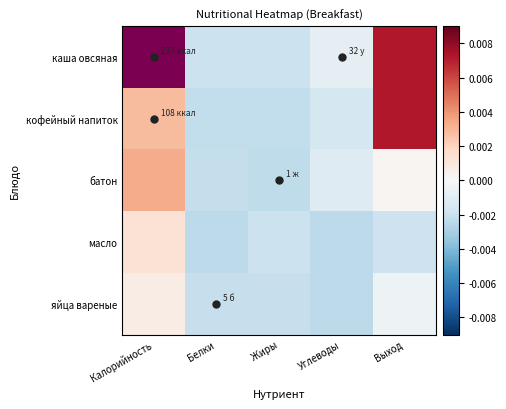

Which series has the largest range (max minus min)?

каша овсяная